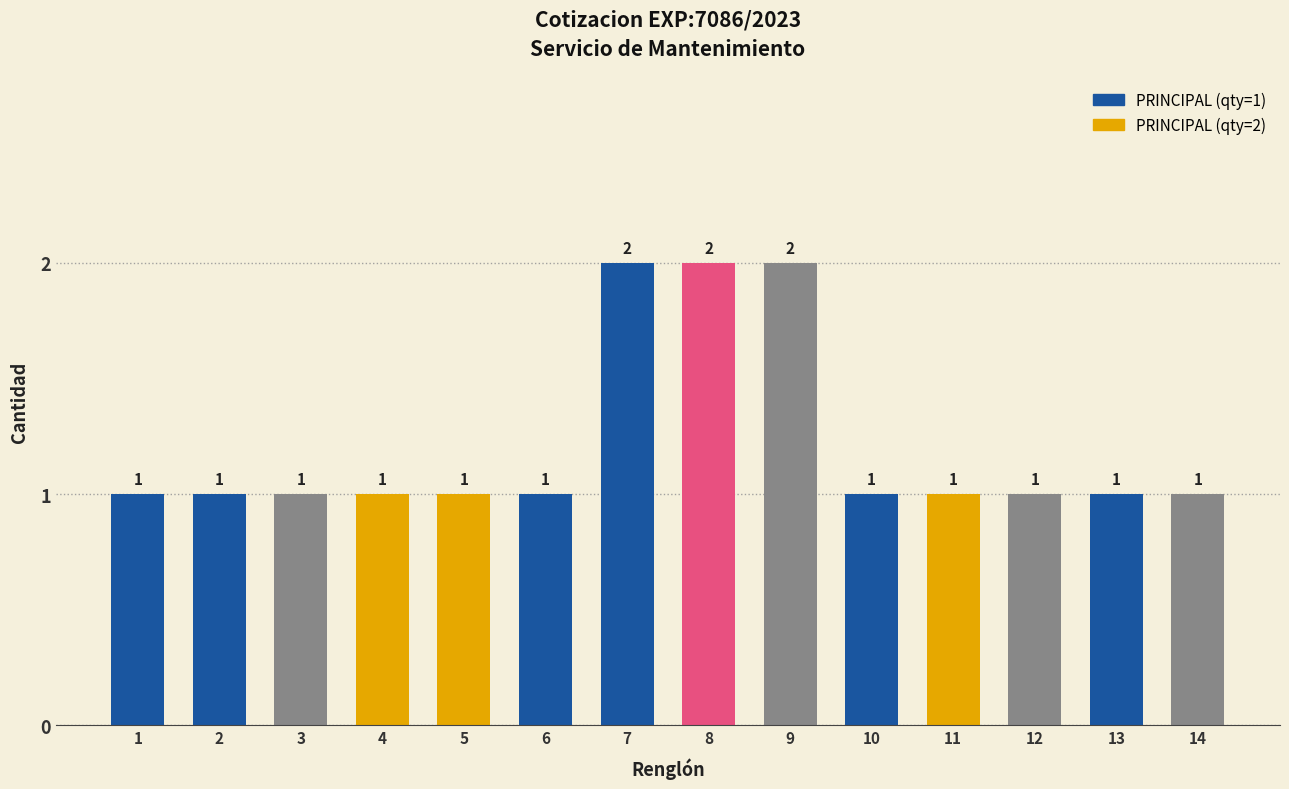

What is the difference between the maximum and minimum values?

1